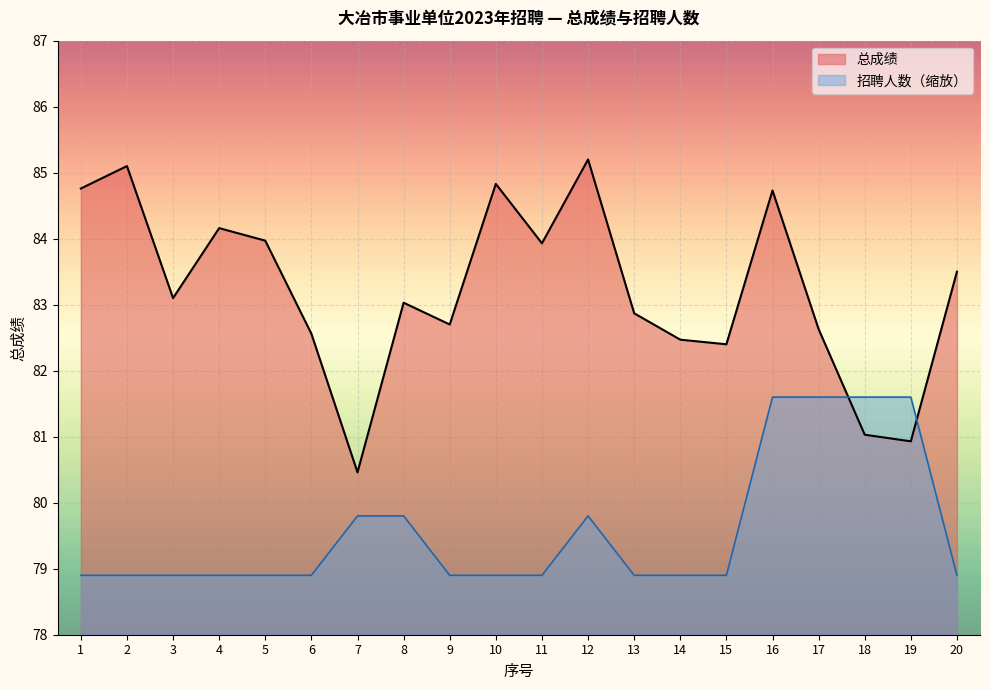

The value of 总成绩 at 12 is 44.2. True or false?

False